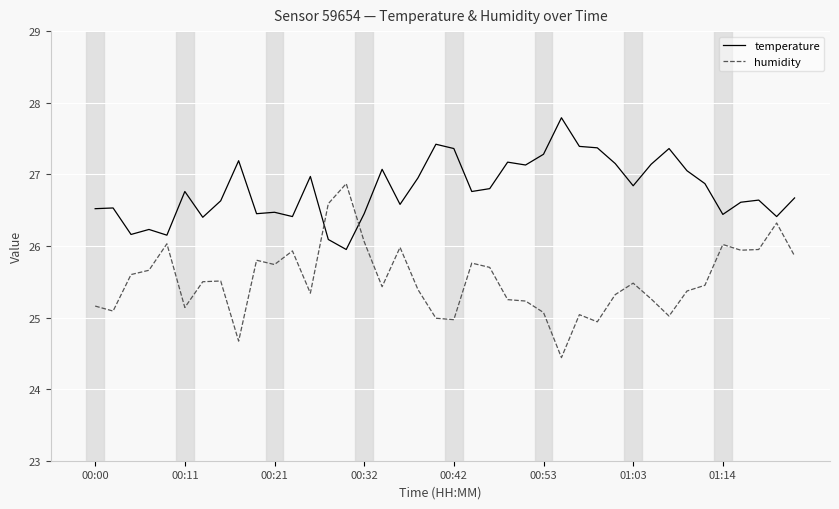

What is the difference between the maximum and minimum values in the temperature series?

1.8